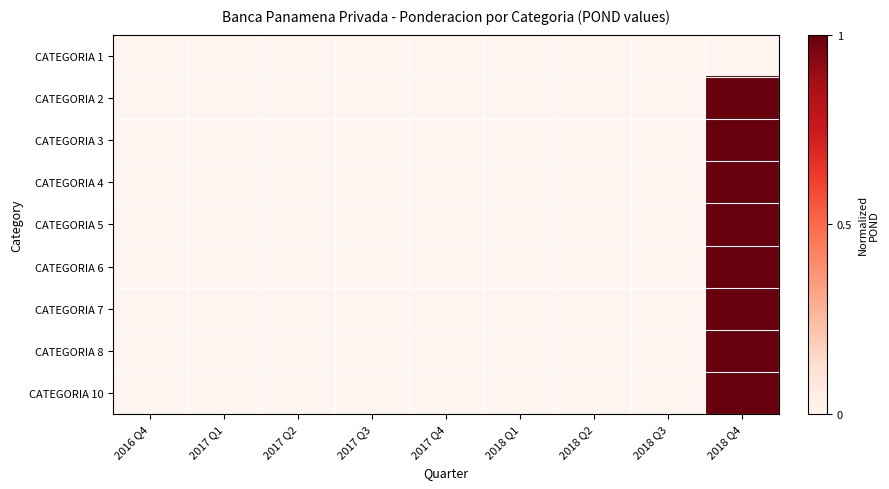

Count the number of categories in the chart.

9